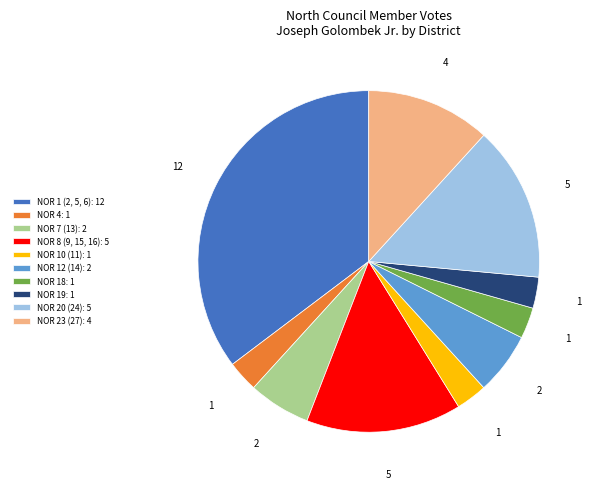

The NOR 19: 1 slice represents 3% of the pie. True or false?

True